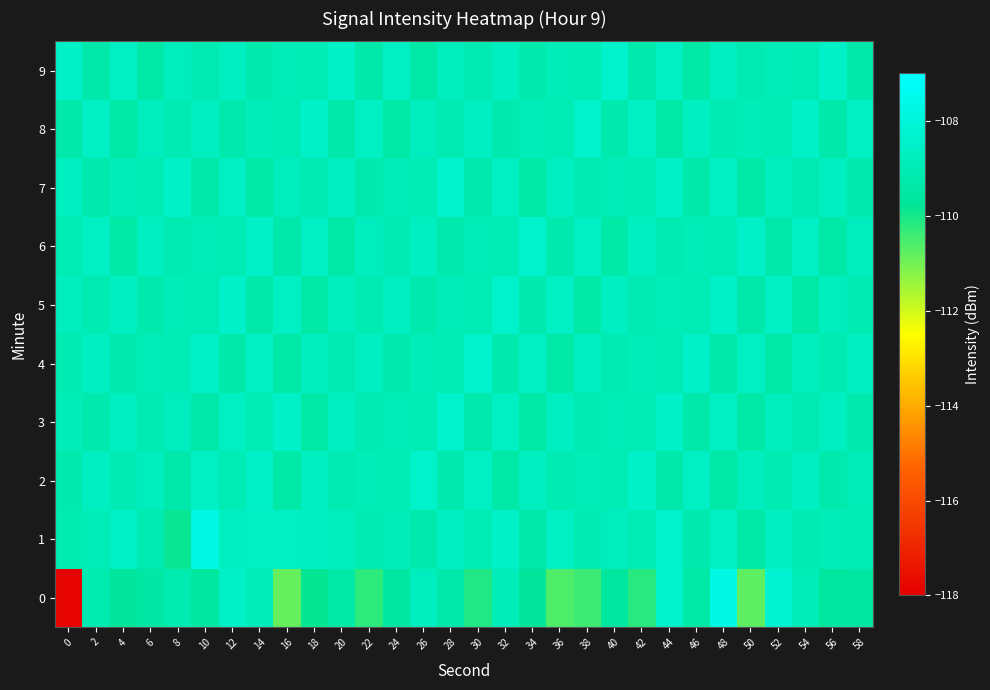

What is the spread (max minus min) of values at 48?

1.7